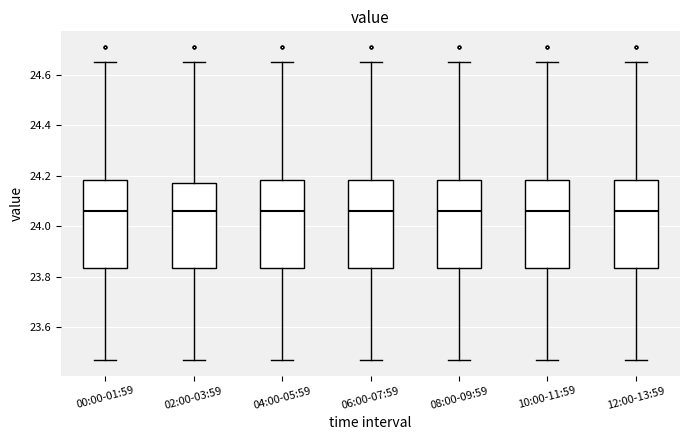

Reading left to right, transcribe this box plot: for each box, give where its median line is, the range the box spans, and where its two whiskers end, as read against the y-axis. The values are not printed on the chart, so give them approximately, as read against the axis.

00:00-01:59: median 24.06, box 23.84 to 24.18, whiskers 23.48 to 24.66
02:00-03:59: median 24.06, box 23.84 to 24.18, whiskers 23.48 to 24.66
04:00-05:59: median 24.06, box 23.84 to 24.18, whiskers 23.48 to 24.66
06:00-07:59: median 24.06, box 23.84 to 24.18, whiskers 23.48 to 24.66
08:00-09:59: median 24.06, box 23.84 to 24.18, whiskers 23.48 to 24.66
10:00-11:59: median 24.06, box 23.84 to 24.18, whiskers 23.48 to 24.66
12:00-13:59: median 24.06, box 23.84 to 24.18, whiskers 23.48 to 24.66